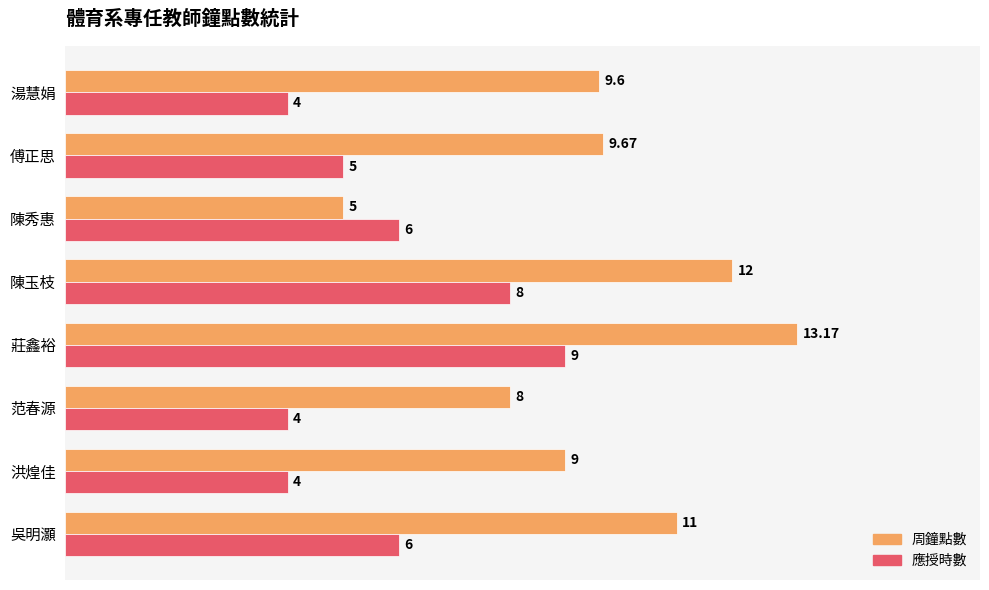

Rank the series by their average value, from highest to lowest.

周鐘點數, 應授時數